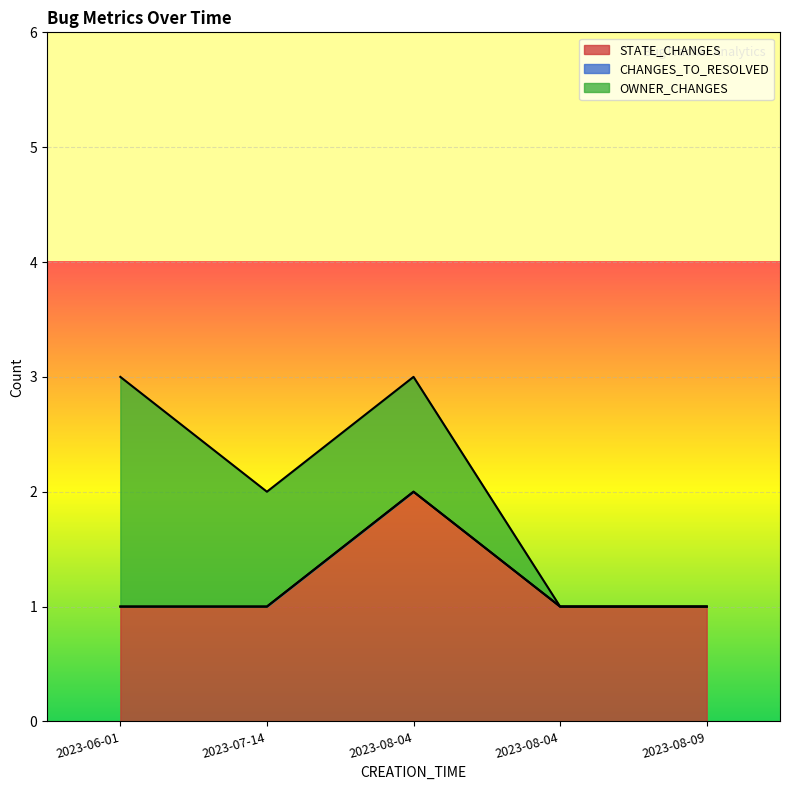

List the series in order of their peak value, highest first.

STATE_CHANGES, OWNER_CHANGES, CHANGES_TO_RESOLVED